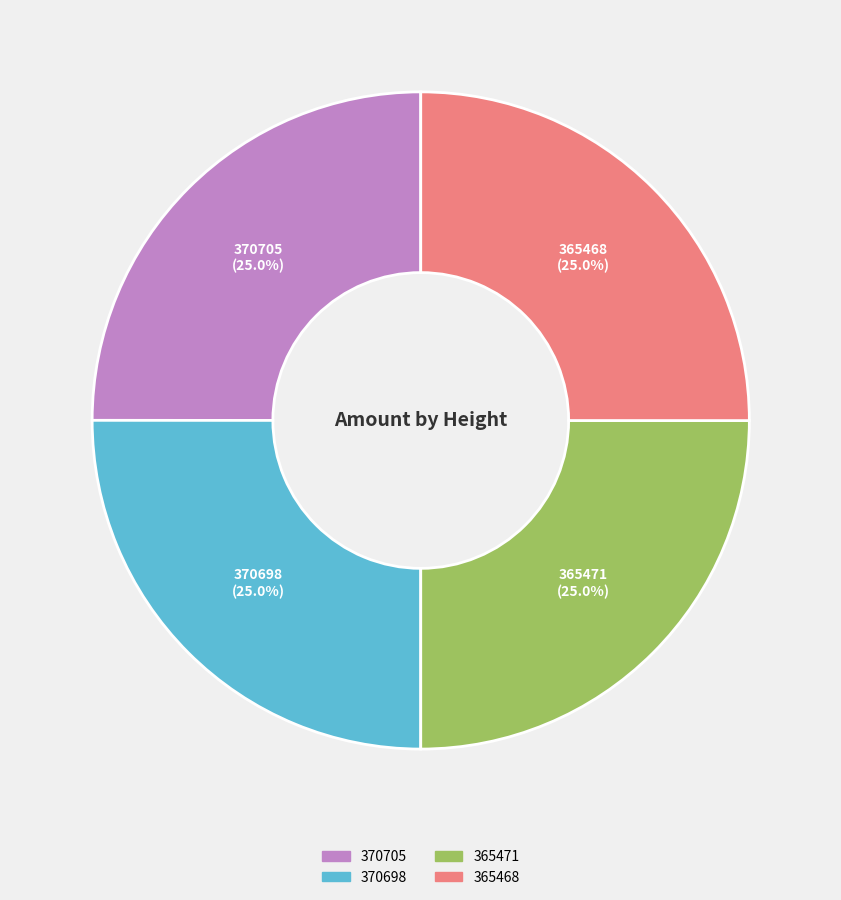

How many slices are in this pie chart?

4